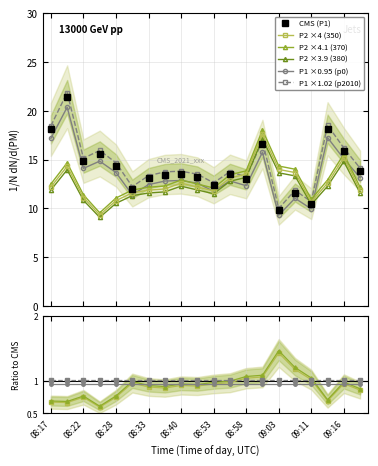

How many interior local valleys does the P1 series have?

6